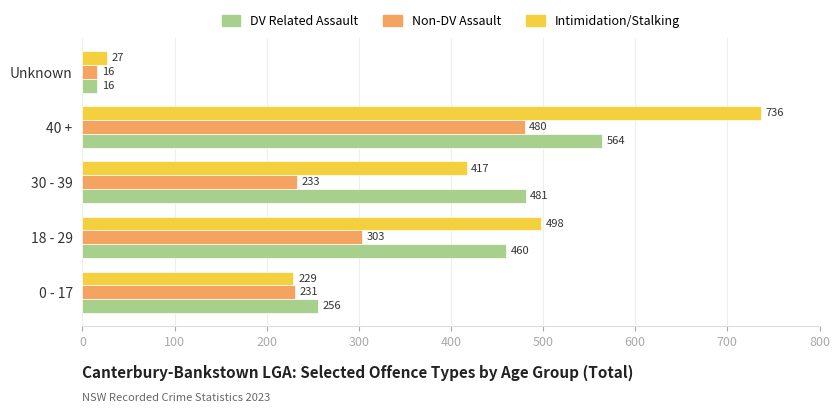

What is the minimum value shown in the chart?

16